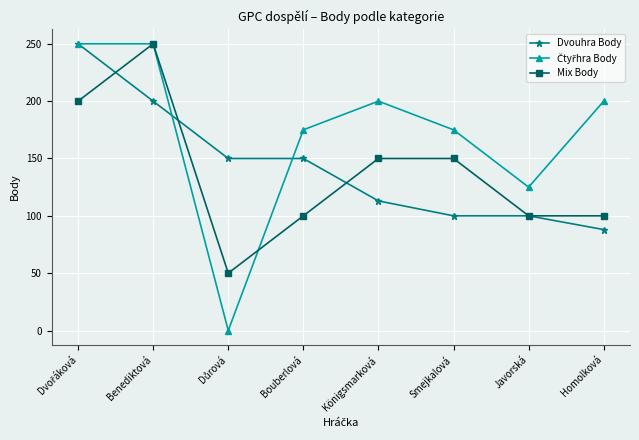

Read the Mix Body value at Javorská.

100